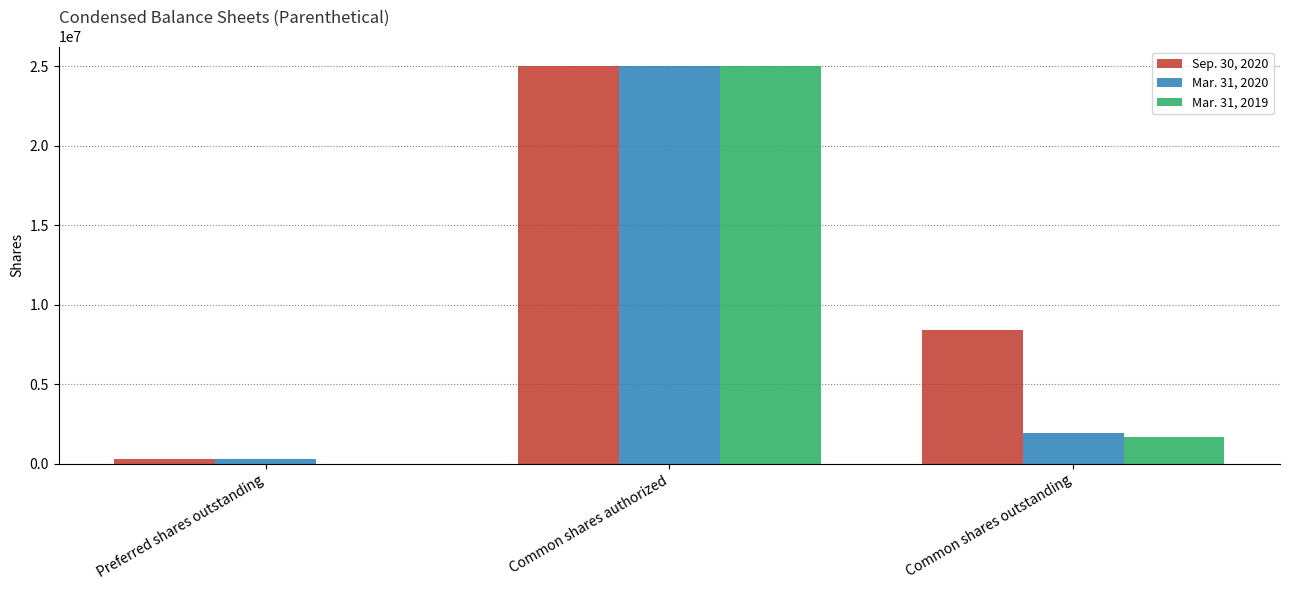

Which series has the largest total across all categories?

Sep. 30, 2020